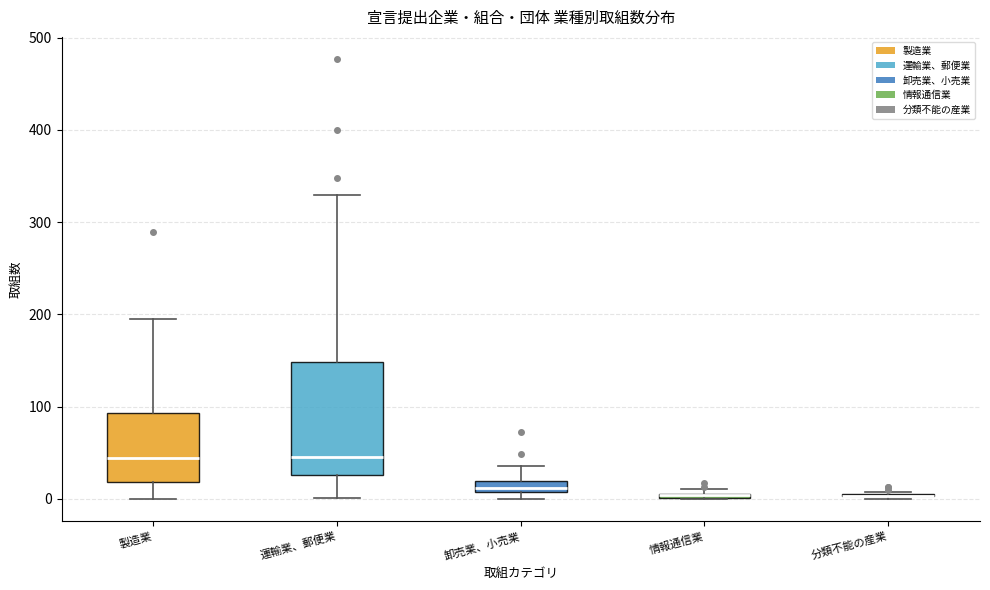

Where does the upper whisker of the box for 製造業 end on the y-axis? The values are not printed on the chart, so give them approximately, as read against the axis.

200